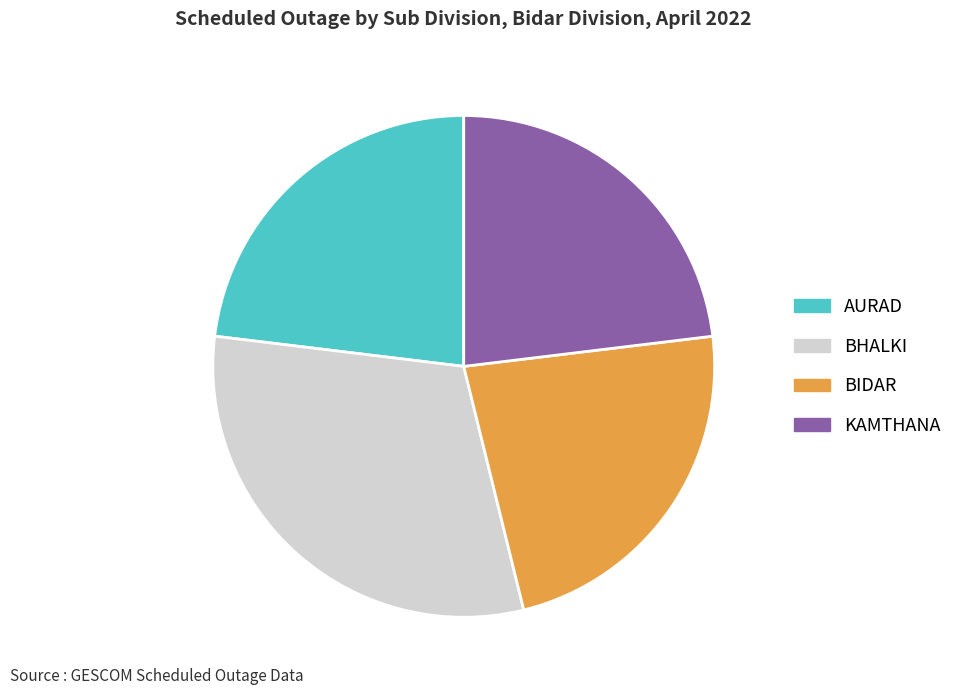

Is it true that BIDAR is 23% of the pie?

True